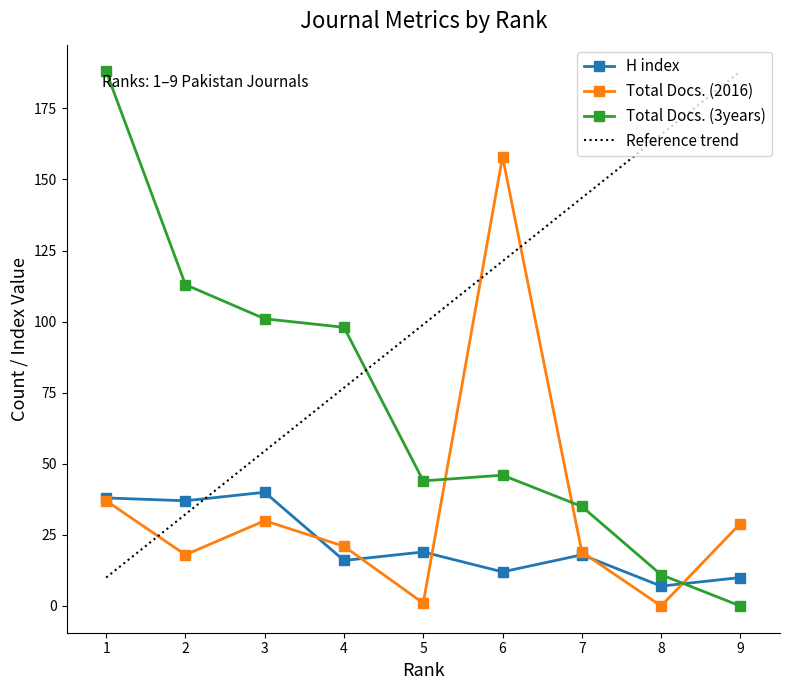

Which series has the largest total across all categories?

Total Docs. (3years)